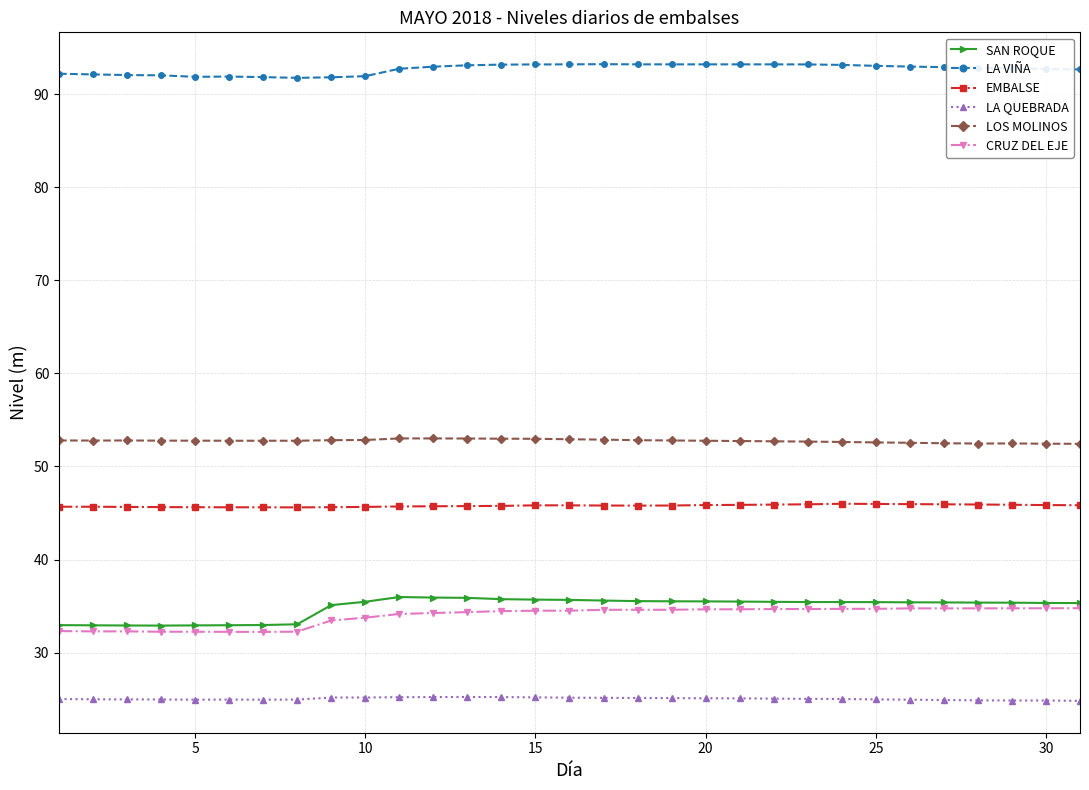

Which series has the largest total across all categories?

LA VIÑA